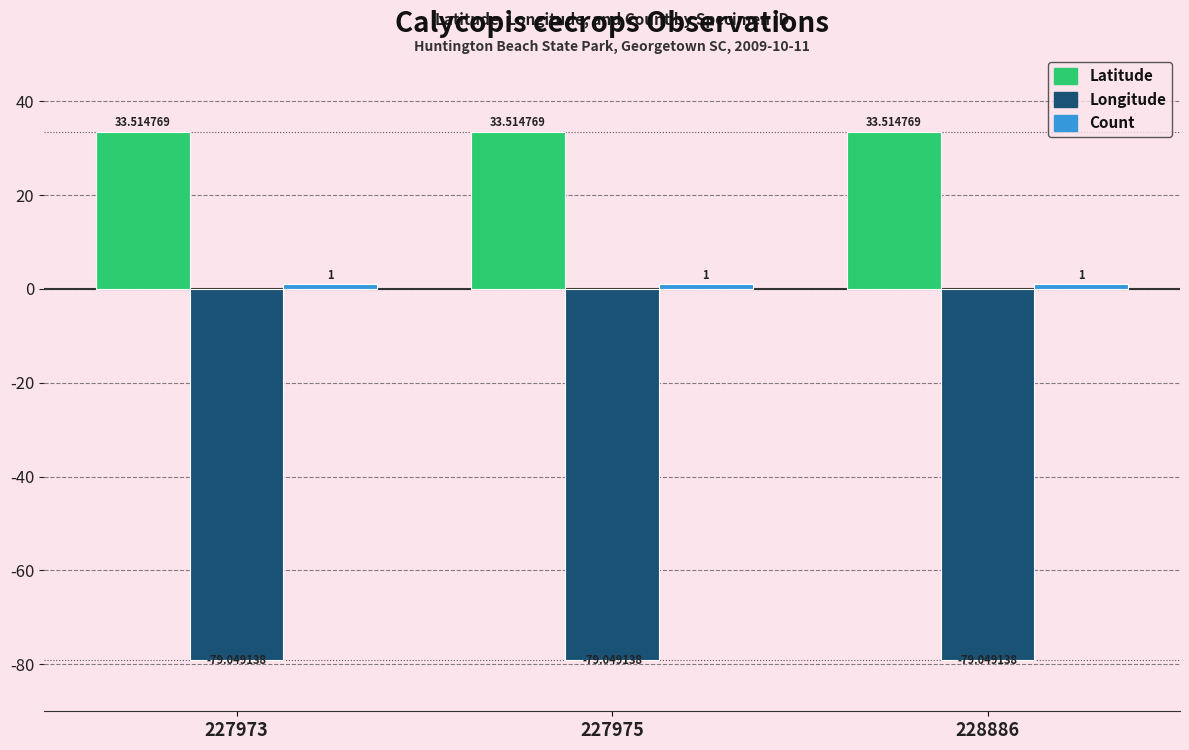

What is the total value across all series at 227975?

-44.5